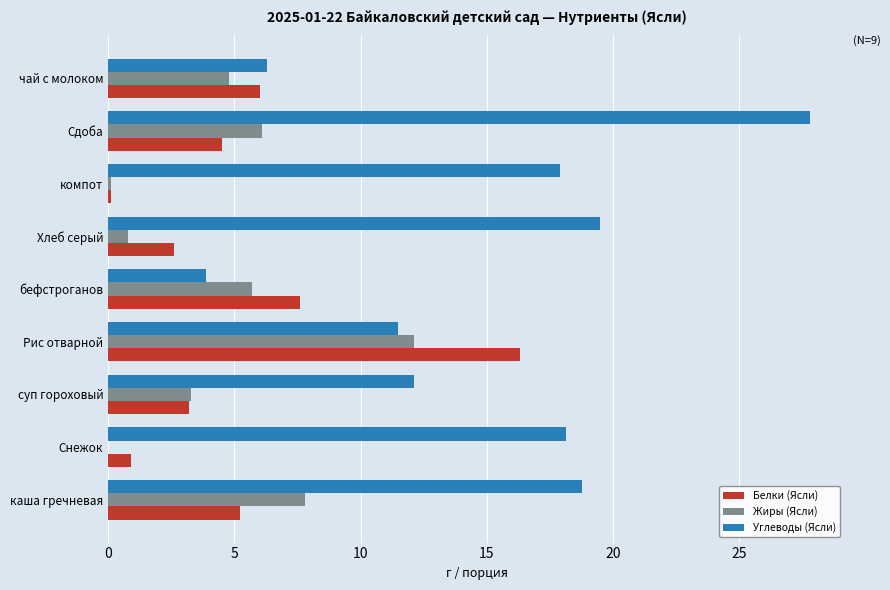

Between каша гречневая and Снежок, which series saw the biggest shift?

Жиры (Ясли)